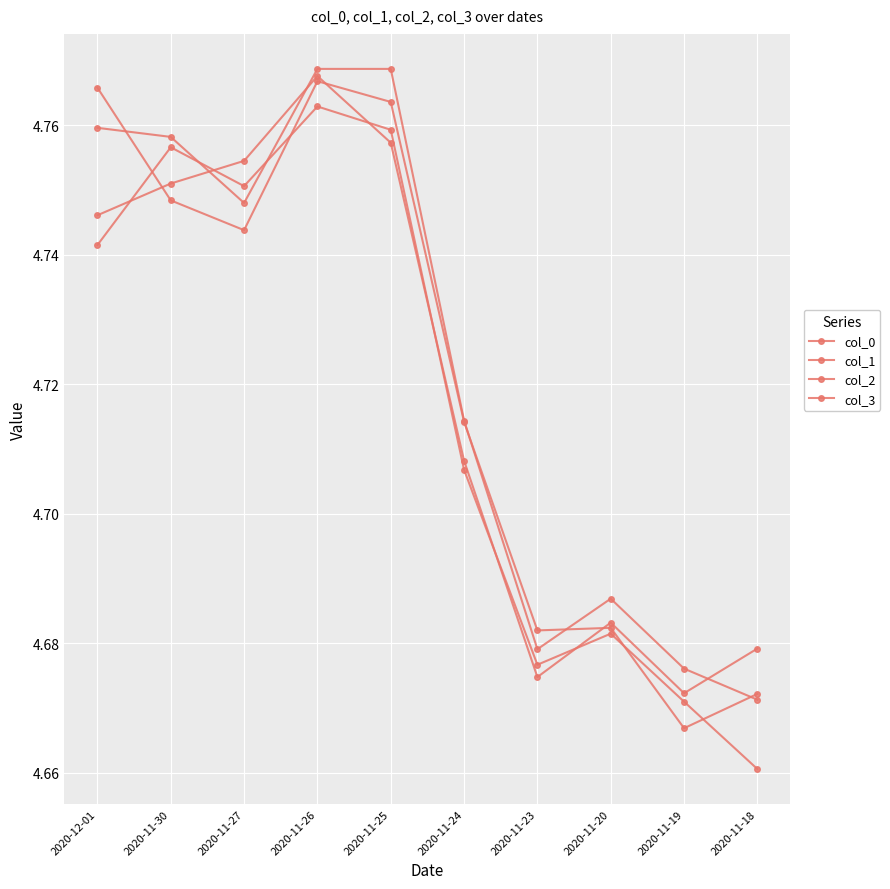

Does the chart have visible grid lines?

Yes